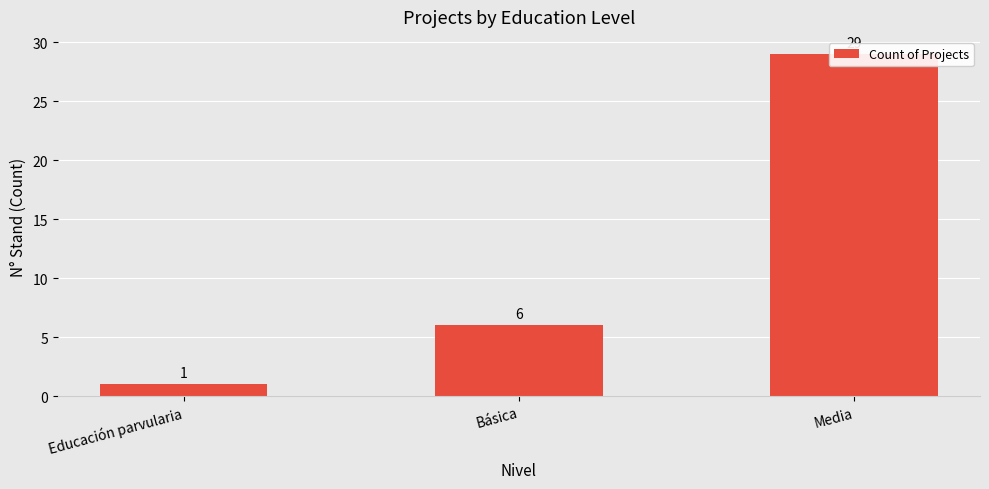

Which has a higher value, Educación parvularia or Básica?

Básica